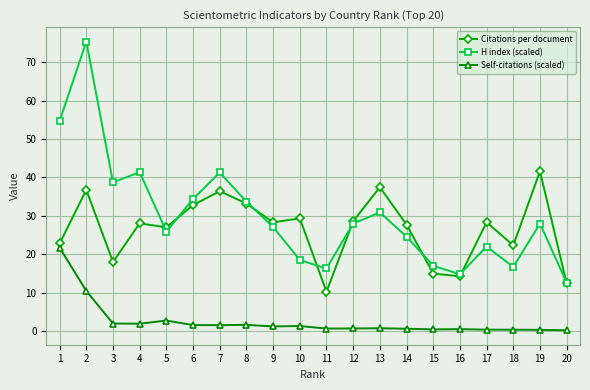

What is the value of the Self-citations (scaled) point at the 15th from the left?

0.4